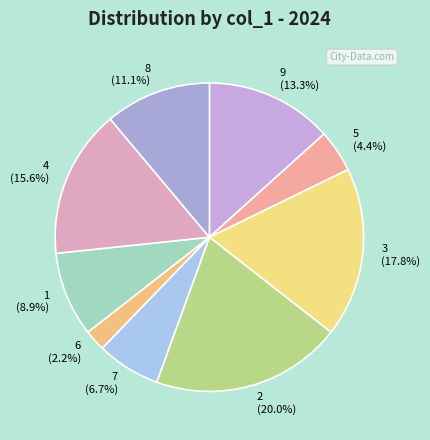

Is it true that 6 is 2% of the pie?

True